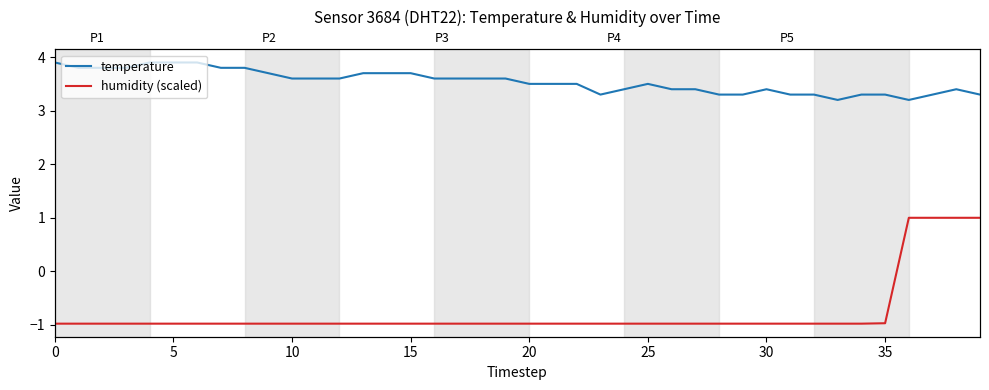

Is it true that humidity (scaled) equals -1.0 at 31?

True